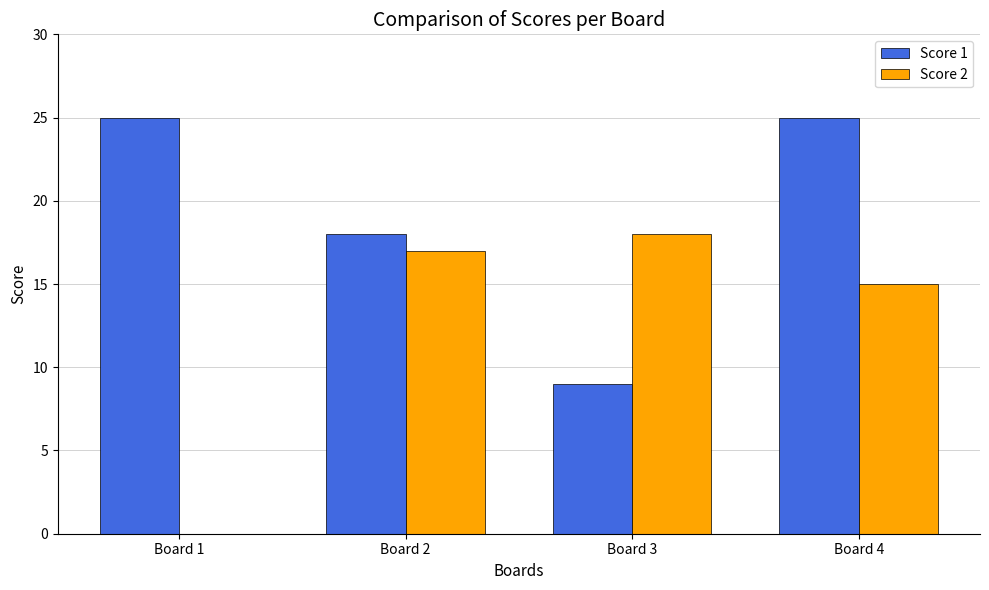

What is the sum of all Score 2 values?

50